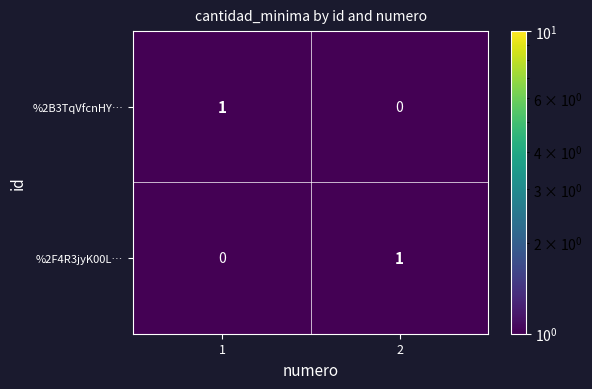

How many categories are shown in the chart?

2